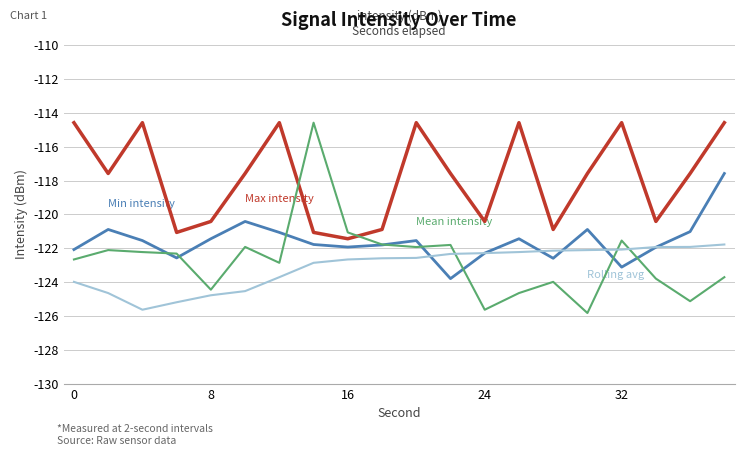

What is the minimum value shown in the chart?

-125.8